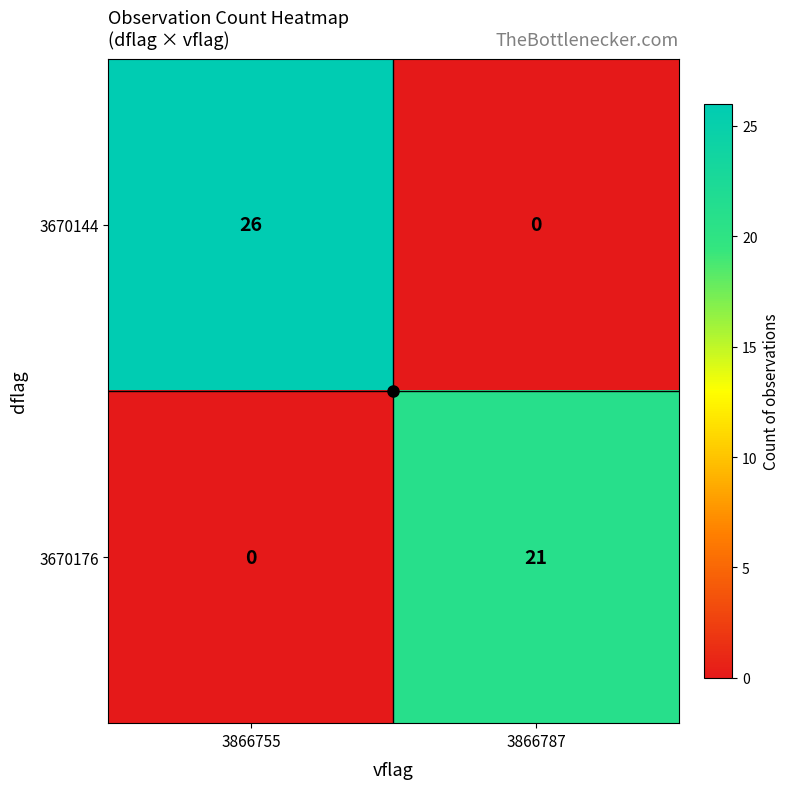

Rank the series by their average value, from highest to lowest.

3670144, 3670176